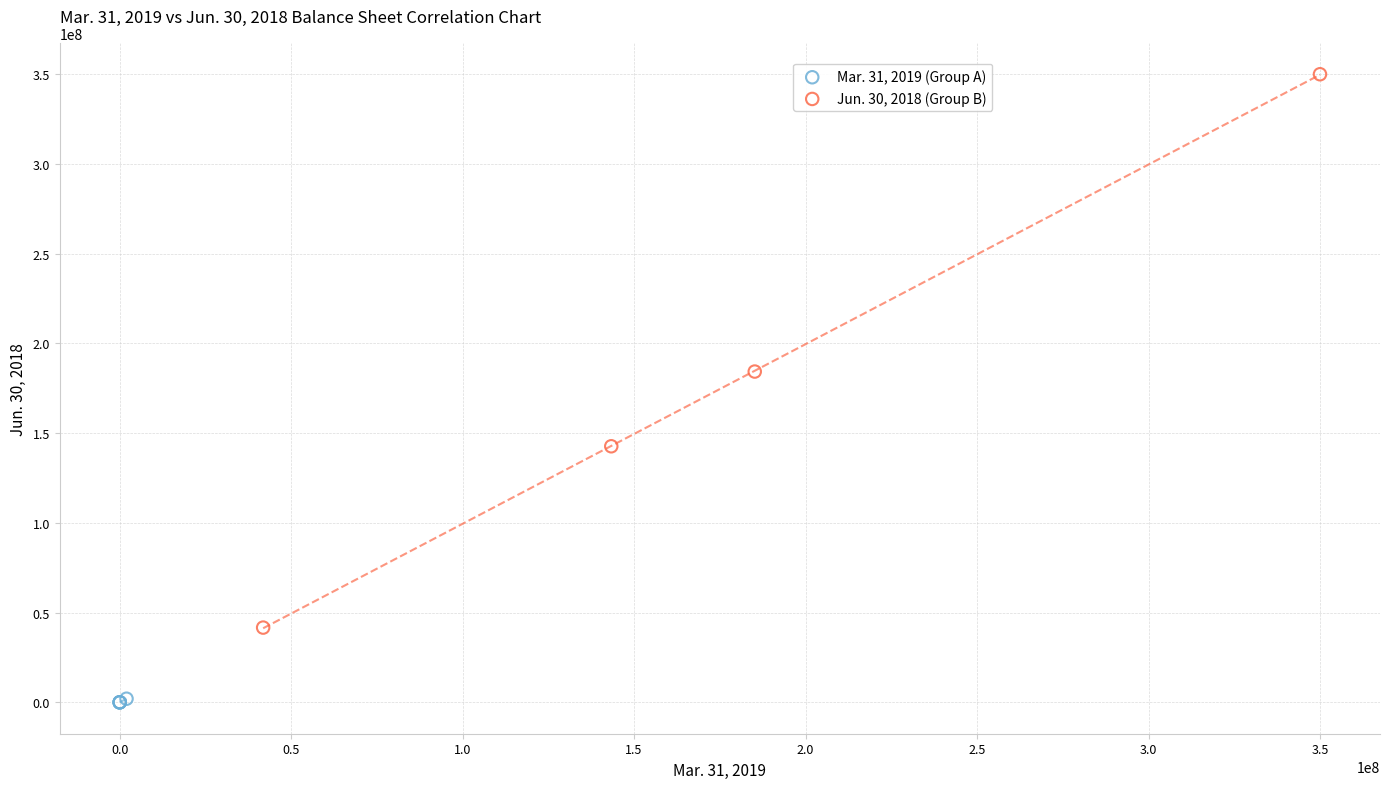

Which series reaches the maximum Y coordinate?

Jun. 30, 2018 (Group B)